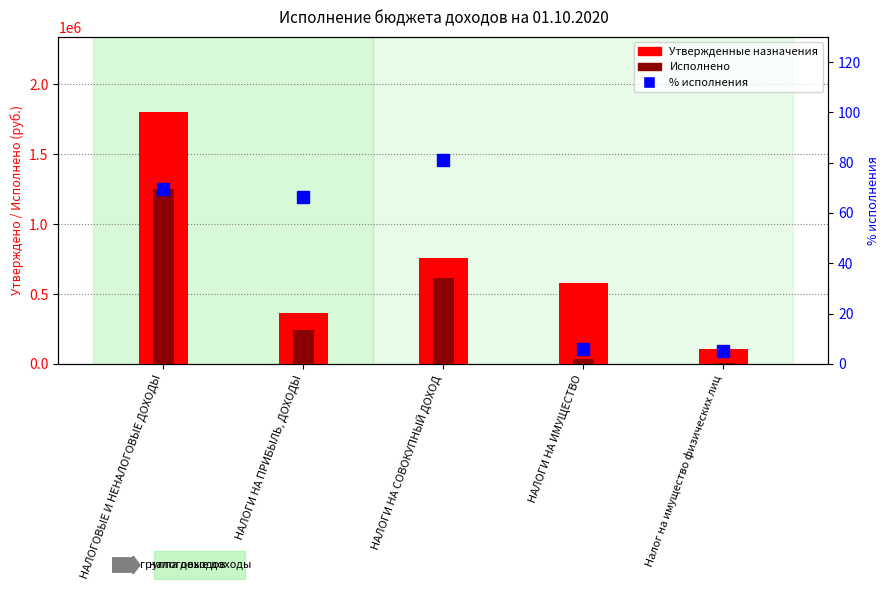

What is the approximate value of Исполнено at Налог на имущество физических лиц?

5867.2